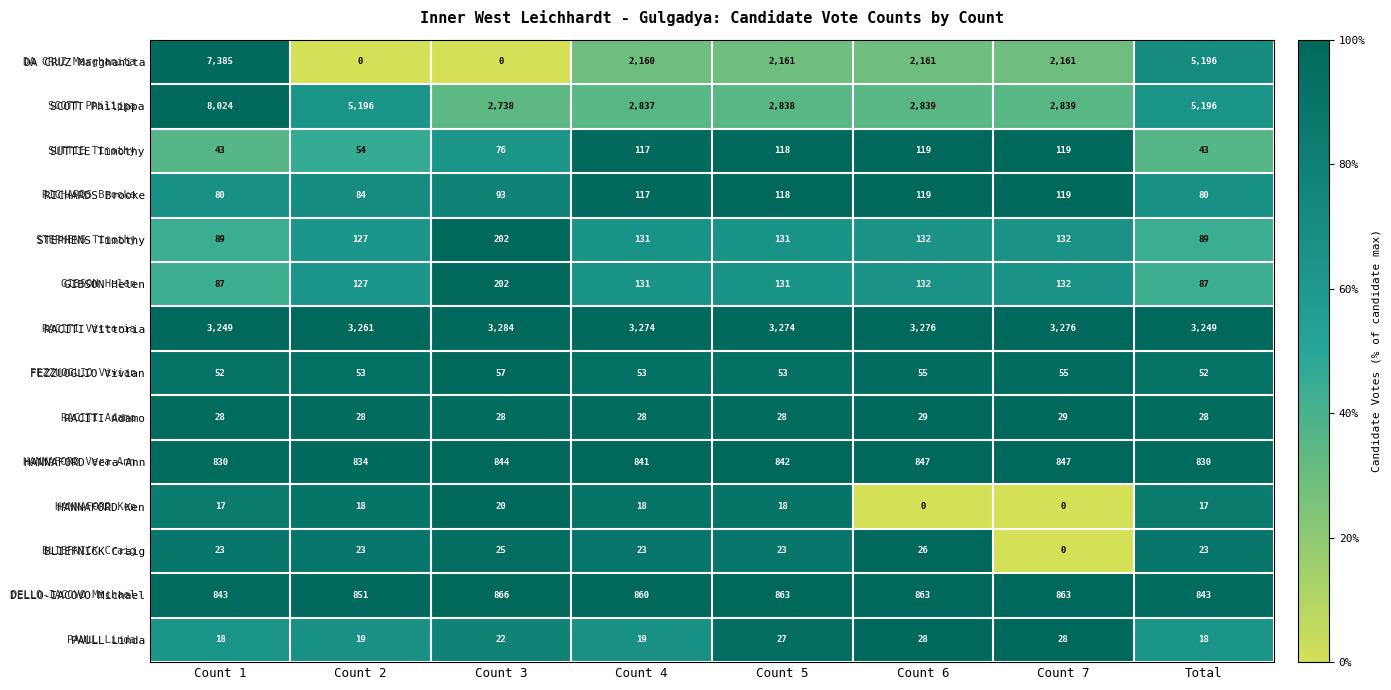

What is the maximum value for BLIEFNICK Craig?

26